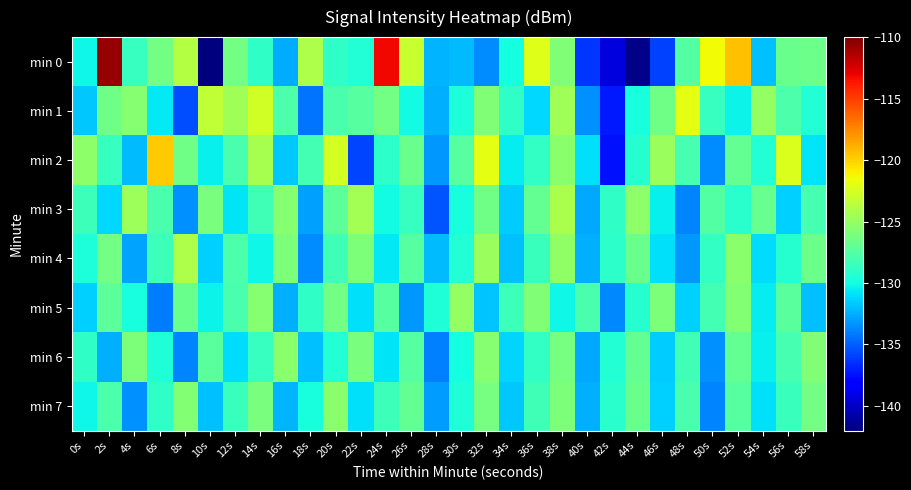

Between 2s and 58s, which is larger?

2s